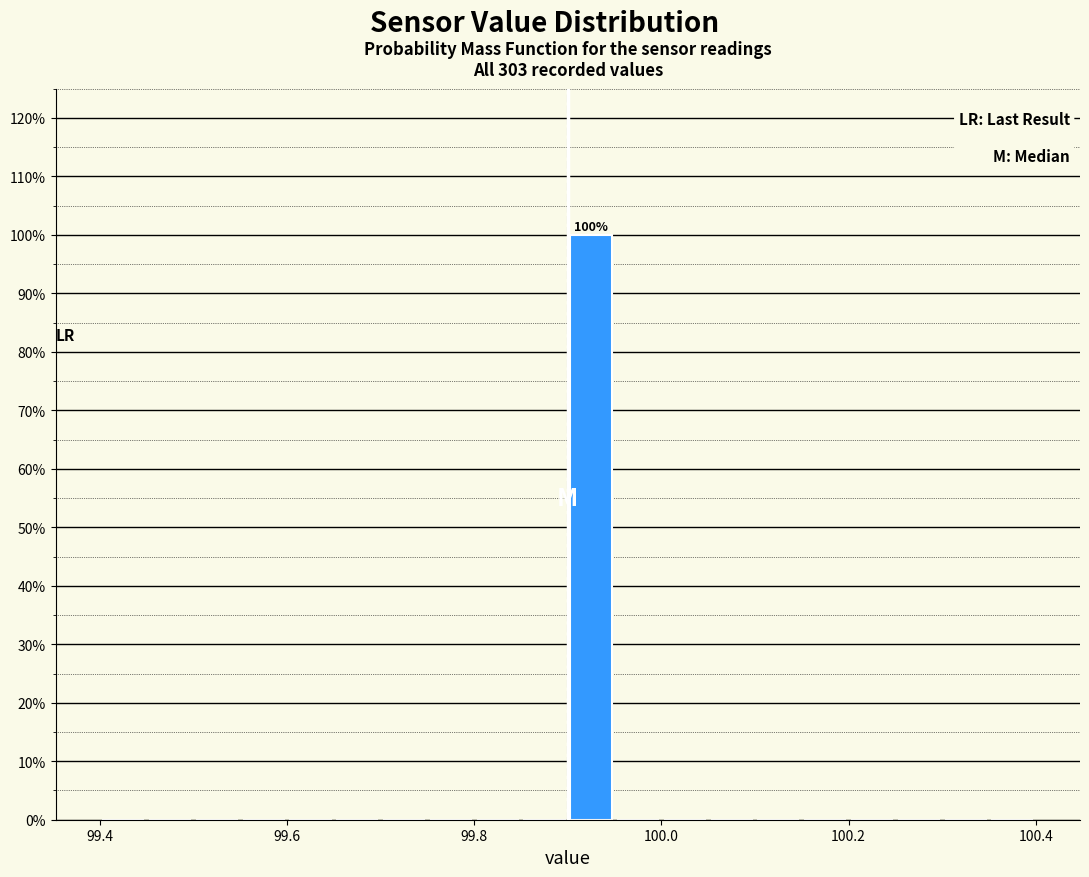

Read against the x-axis, roughly where is the centre of the tallest bar?

99.92